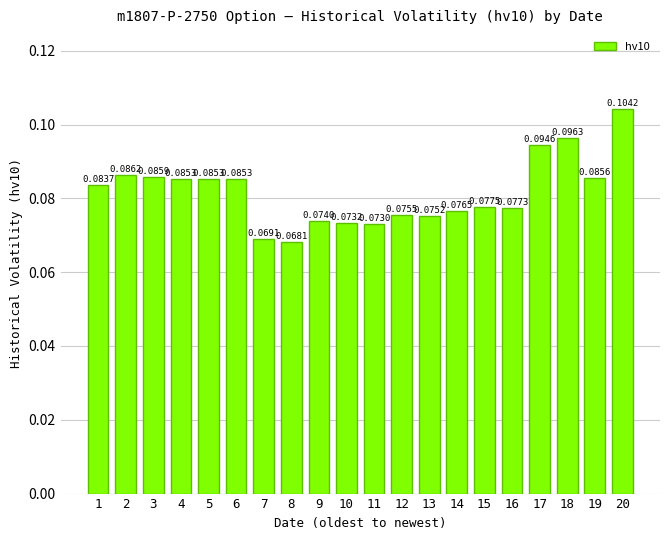

What is the sum of all values?

1.6